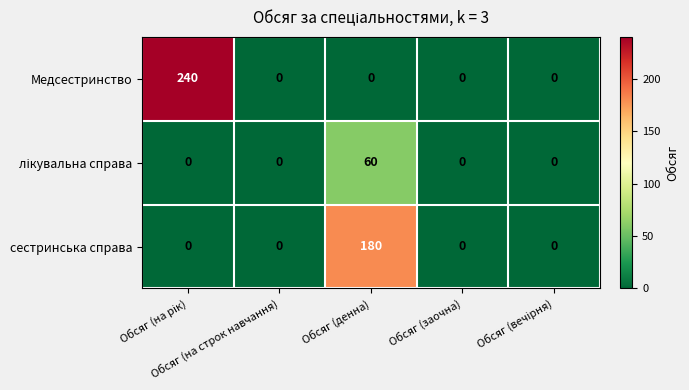

At how many categories does at least one series exceed 112?

2